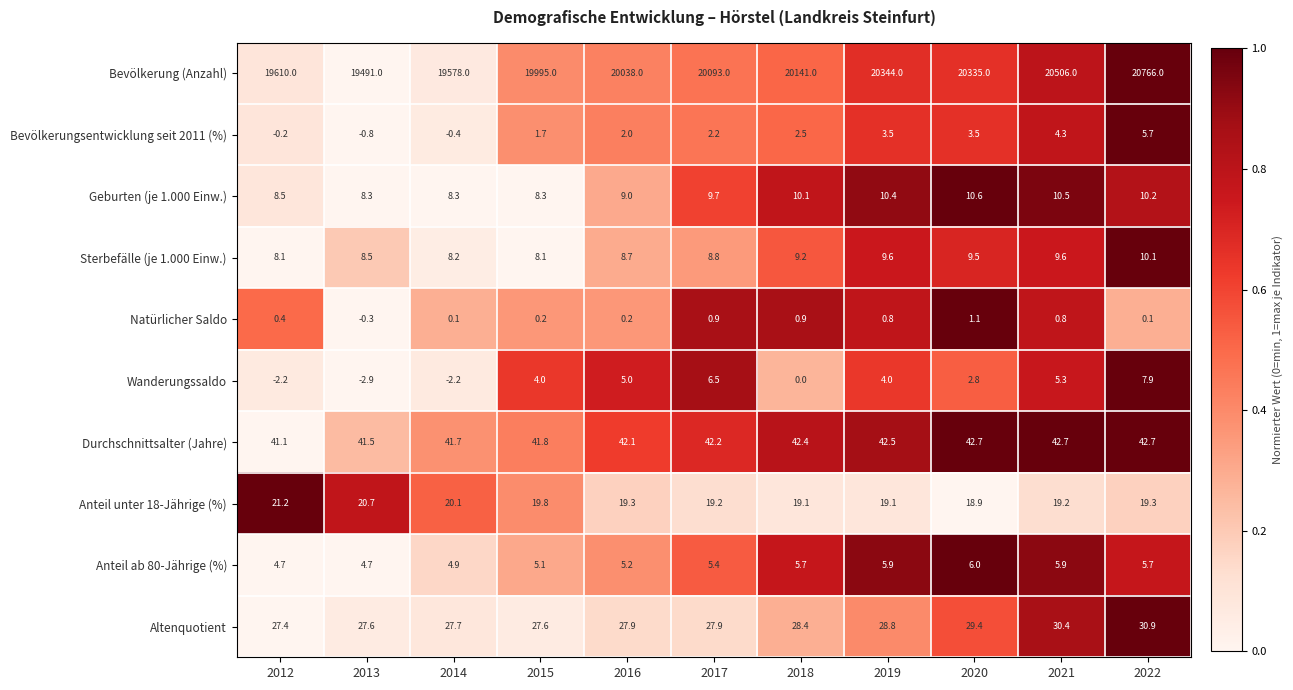

Is the value of Geburten (je 1.000 Einw.) at 2015 greater than the value of Bevölkerung (Anzahl) at 2018?

No